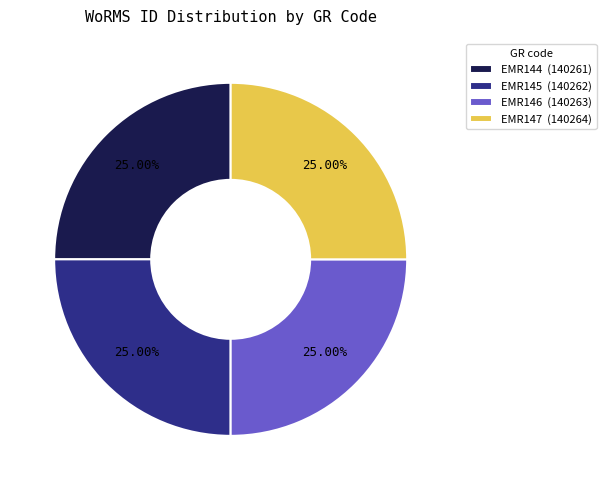

Is there a majority slice in this chart?

No